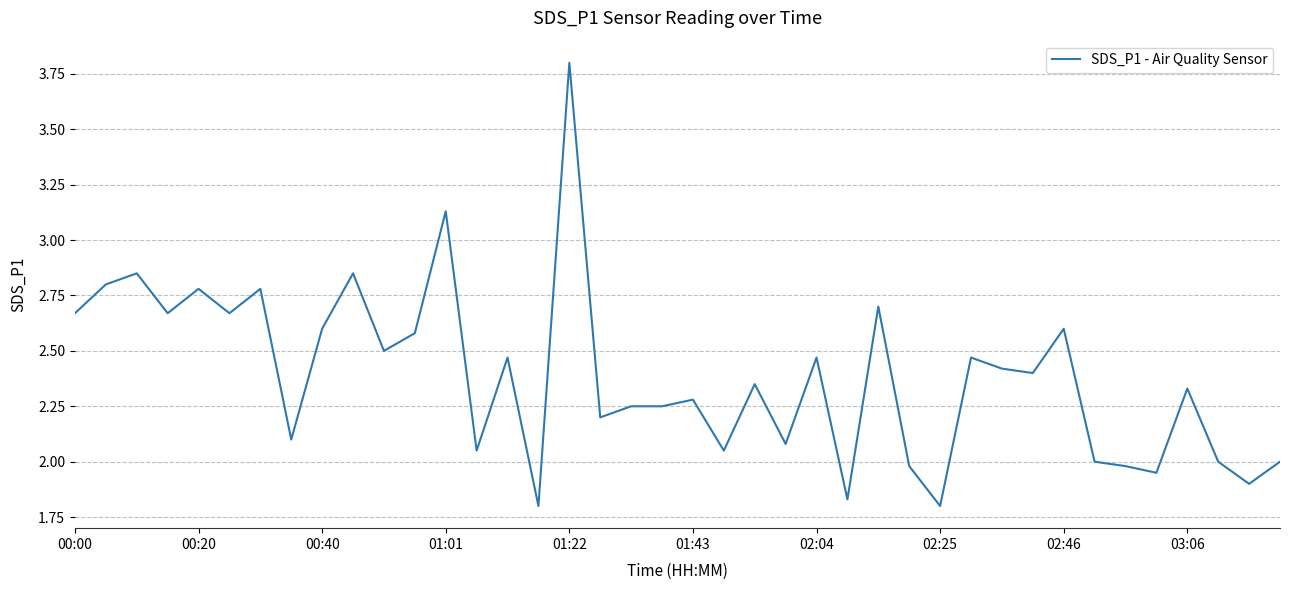

True or false: the data has more than 1 interior local peaks.

True